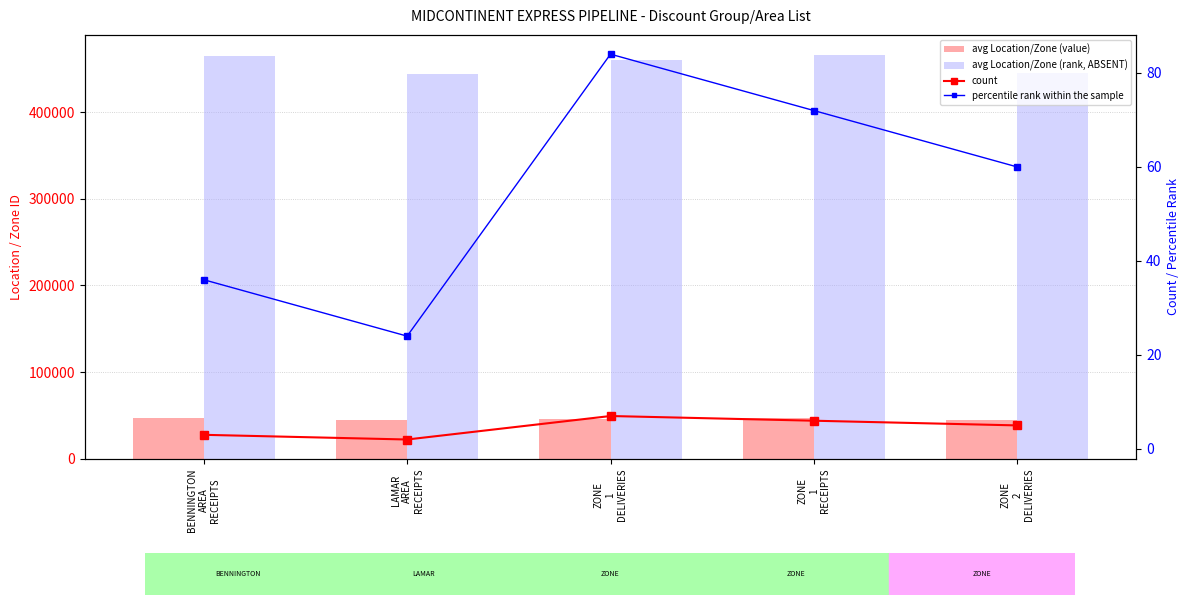

Which label corresponds to the smallest value in the chart?

LAMAR
AREA
RECEIPTS